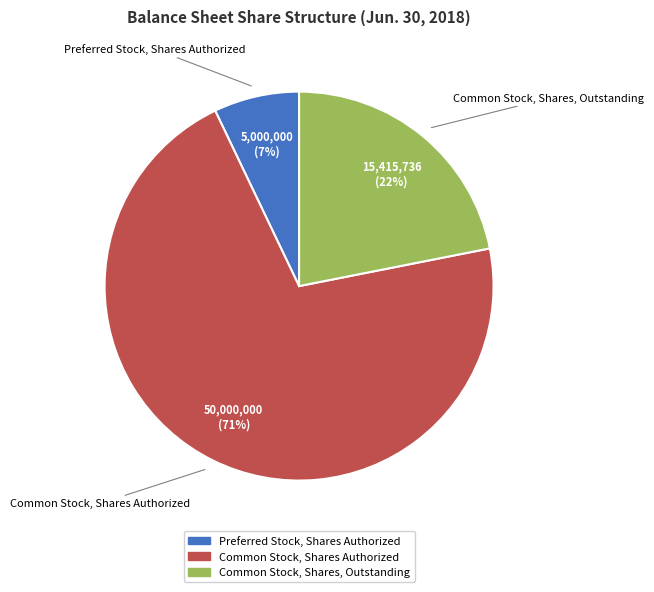

Do Preferred Stock, Shares Authorized and Common Stock, Shares, Outstanding together represent more than half of the pie?

No